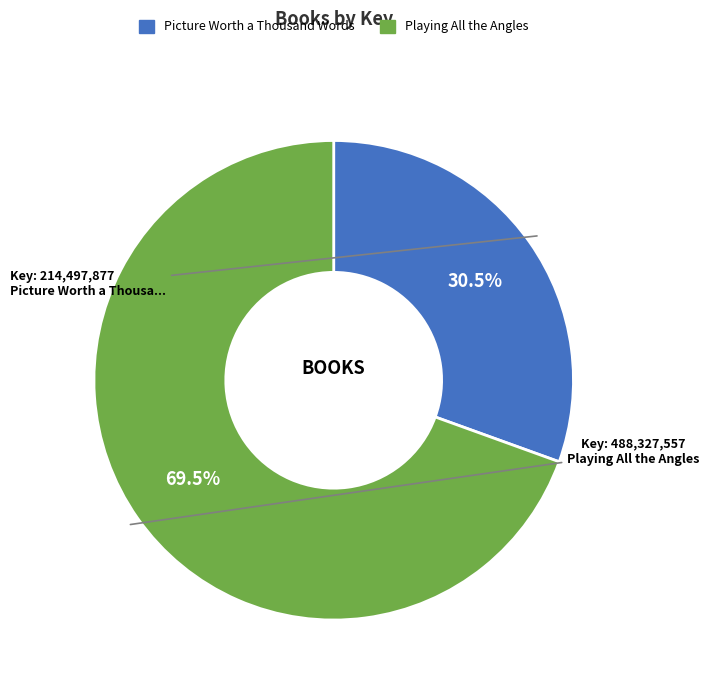

True or false: Picture Worth a Thousand Words accounts for 17% of the total.

False